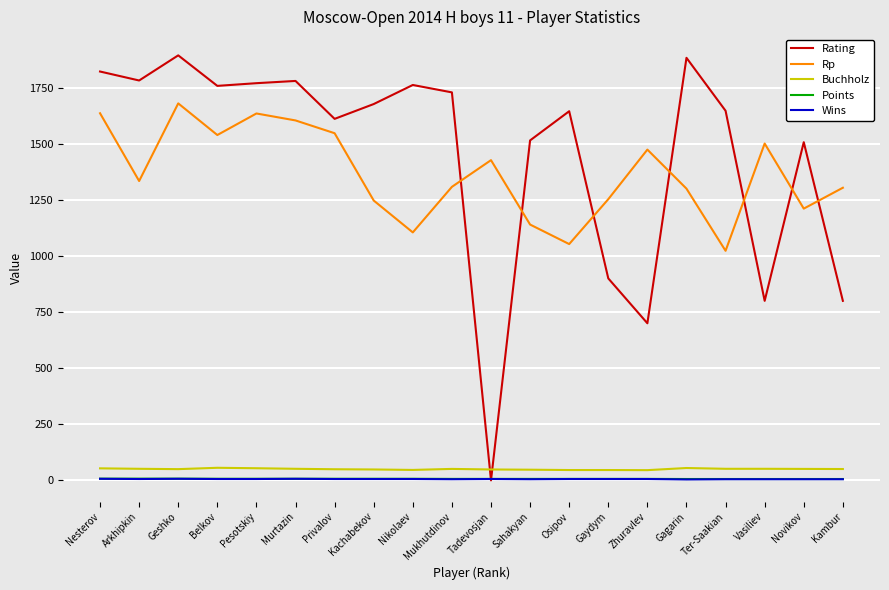

Is it true that Rp equals 1433.6 at Osipov?

False